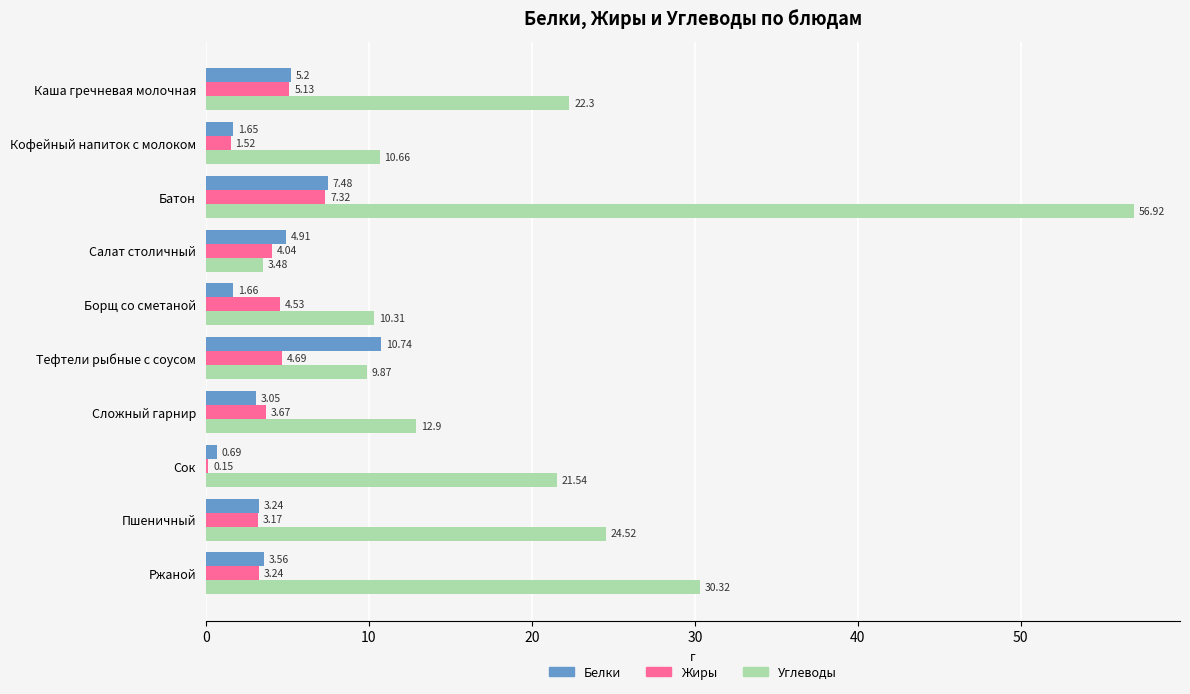

What is the total value across all series at Пшеничный?

30.9